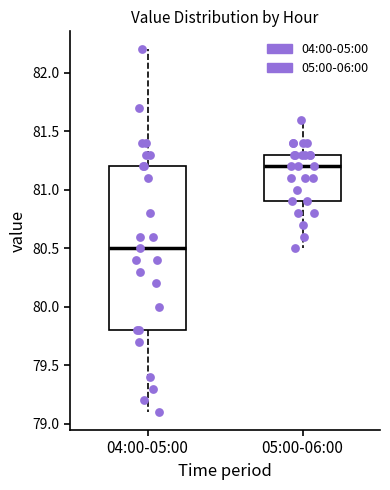

Which box is the tallest, from its lower edge to its upper edge?

04:00-05:00